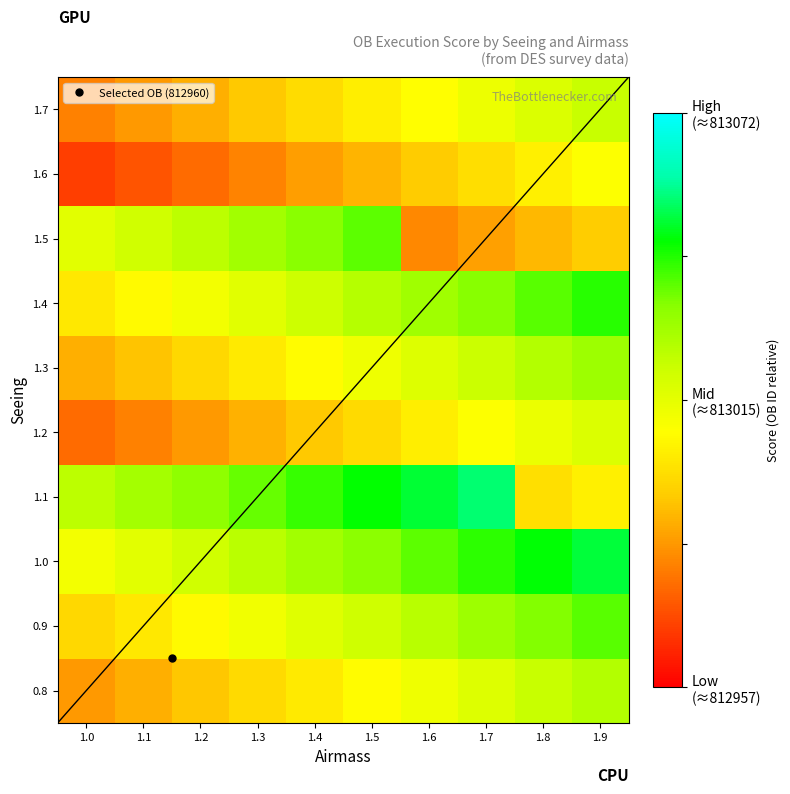

Rank the series by their maximum value, from lowest to highest.

1.6, 1.2, 1.7, 0.8, 1.3, 1.5, 0.9, 1.4, 1.0, 1.1